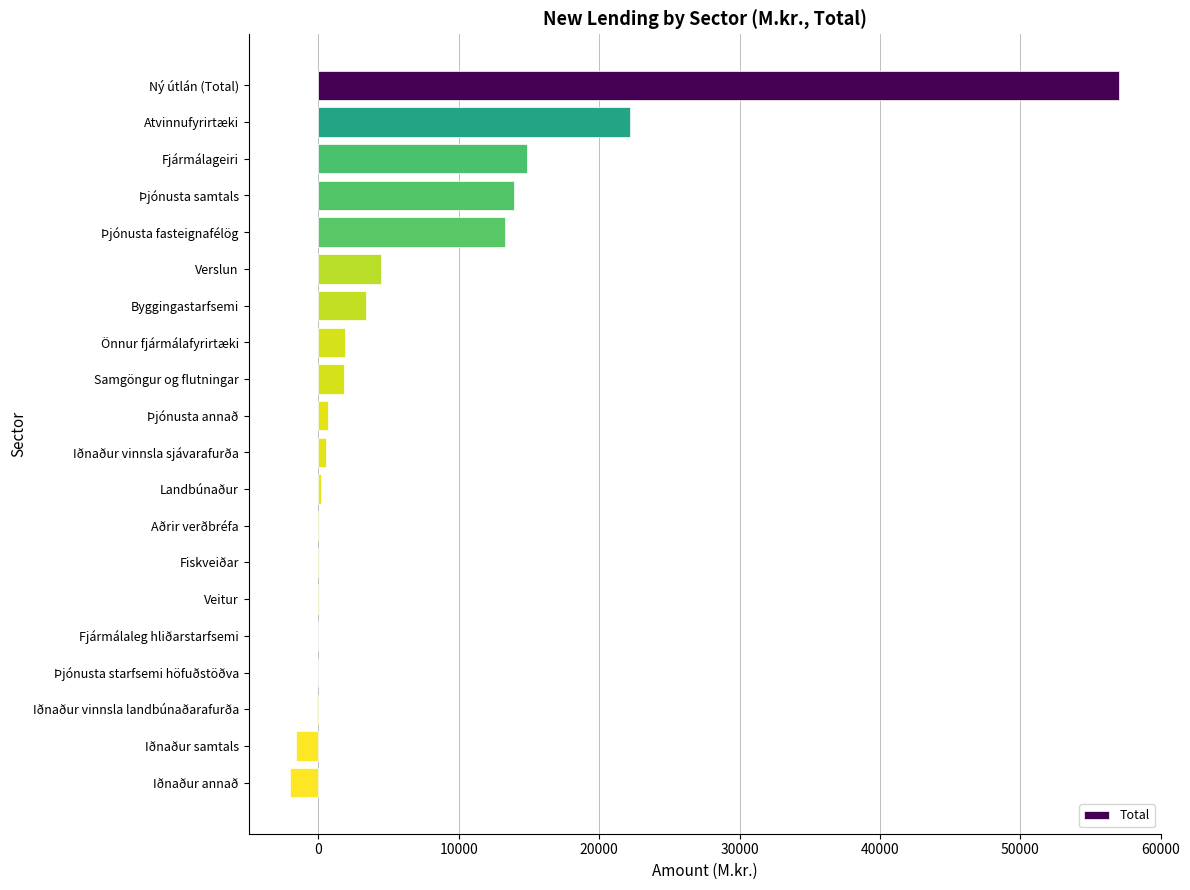

What is the maximum value shown in the chart?

57061.7